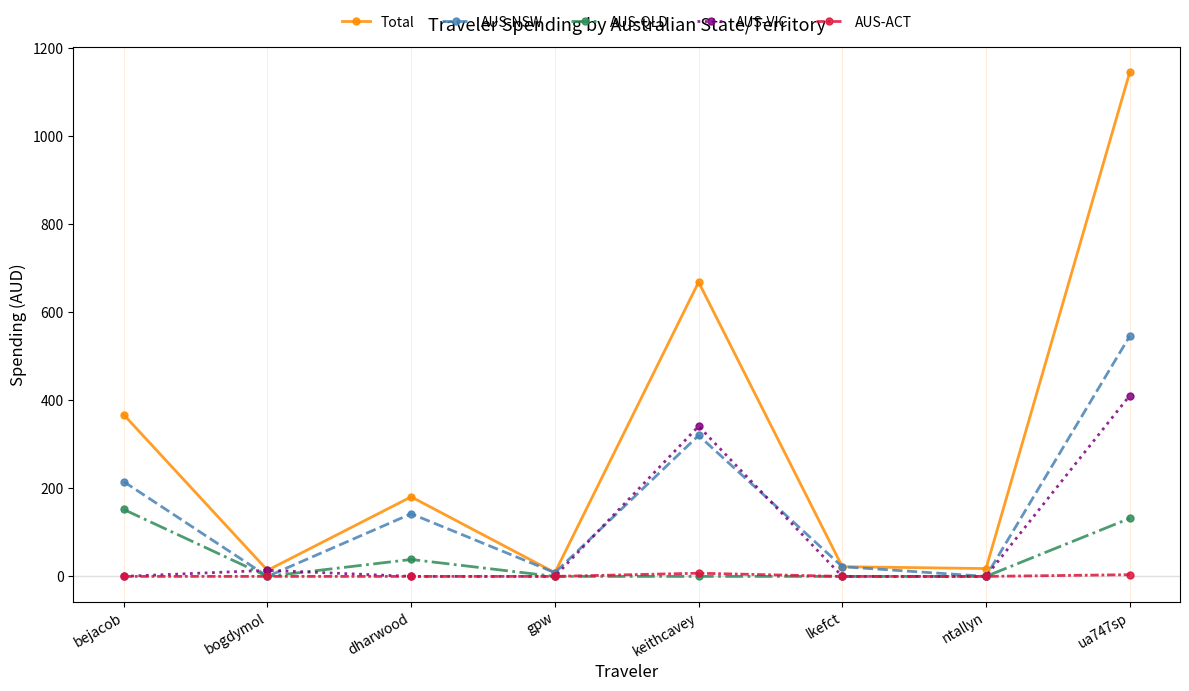

Which label corresponds to the largest value in the chart?

ua747sp